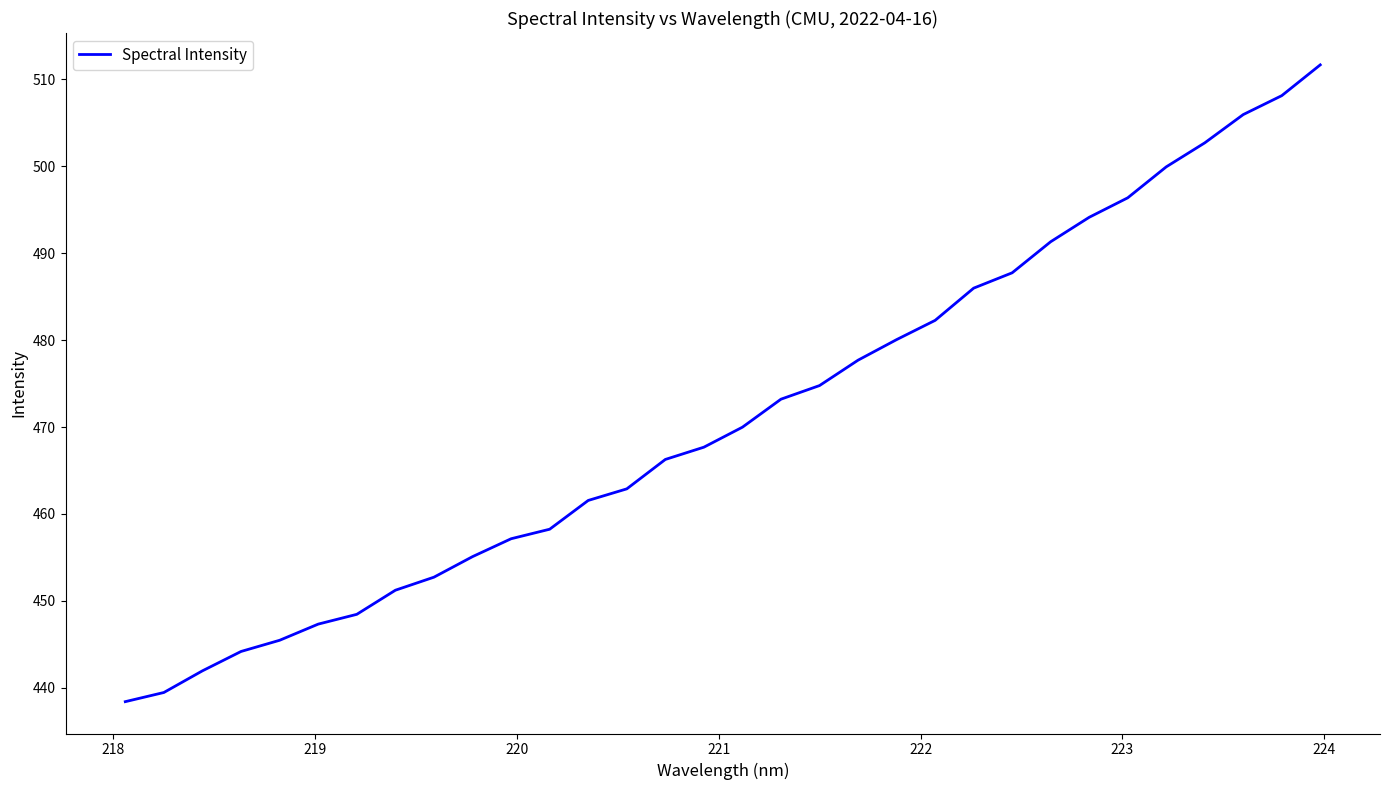

What is the minimum value shown in the chart?

438.4